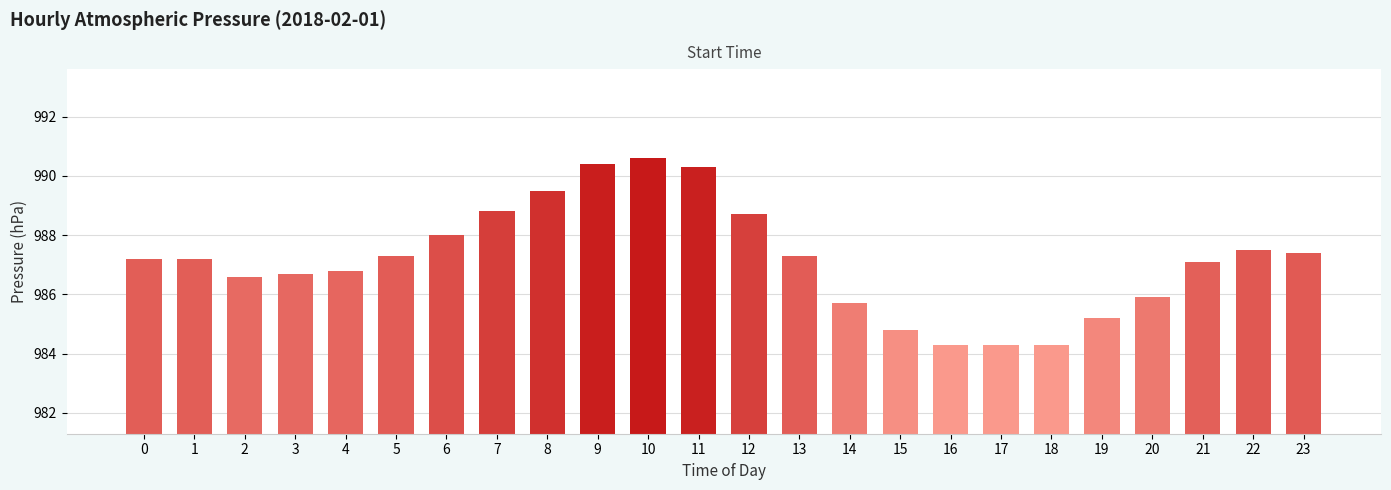

What is the difference between the maximum and minimum values?

6.3